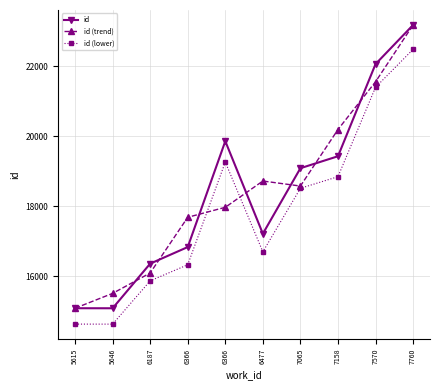

What are all the series names shown in the legend?

id, id (trend), id (lower)